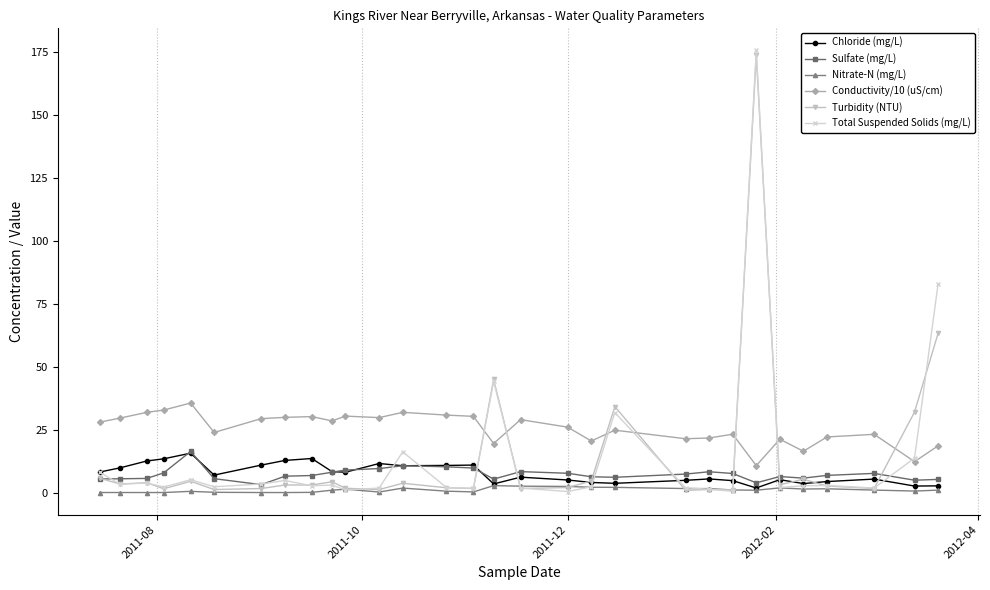

What is the value of the Chloride (mg/L) point at the 10th from the left?

8.3